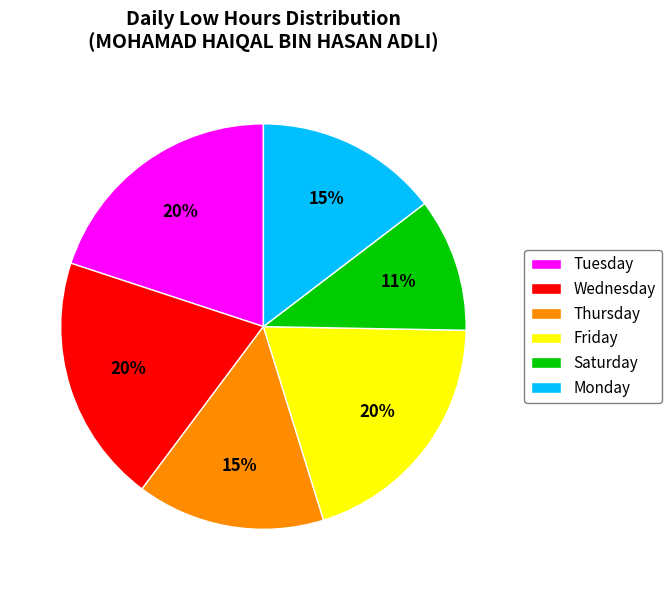

Which slice is the smallest?

Saturday